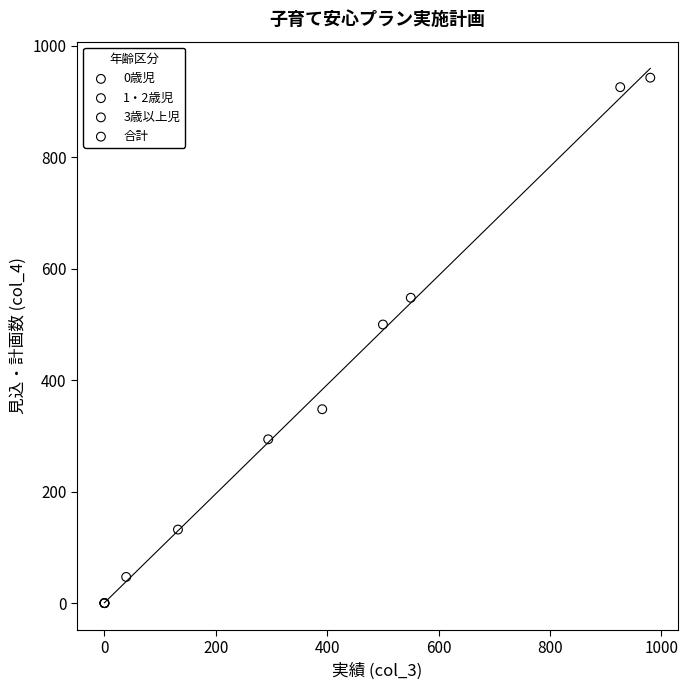

Which series reaches the maximum Y coordinate?

合計